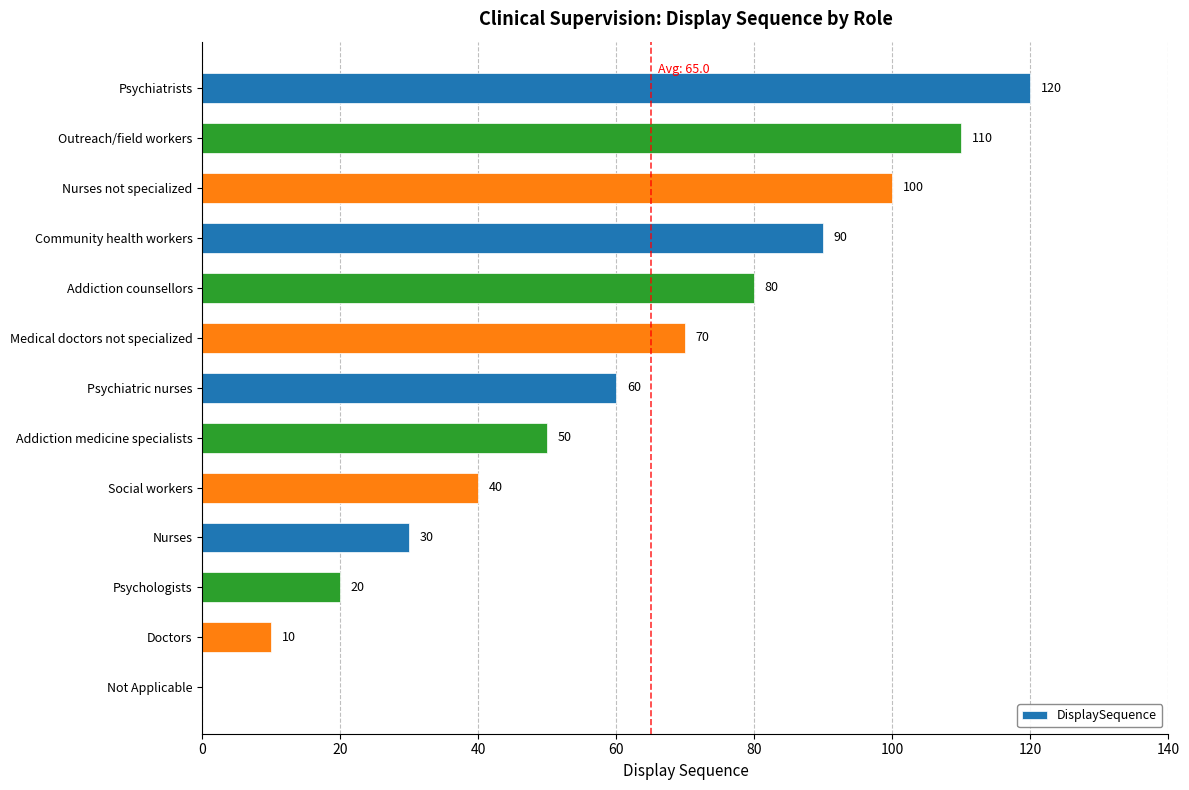

What is the sum of the values at Not Applicable and Community health workers?

90